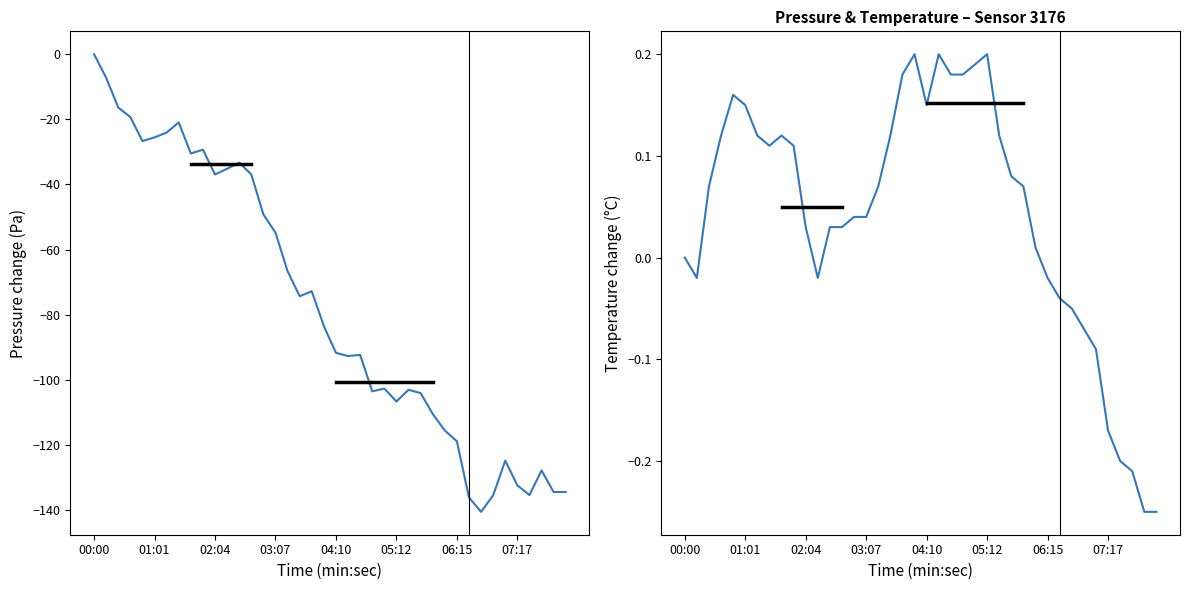

What are all the series names shown in the legend?

pressure change, temperature change